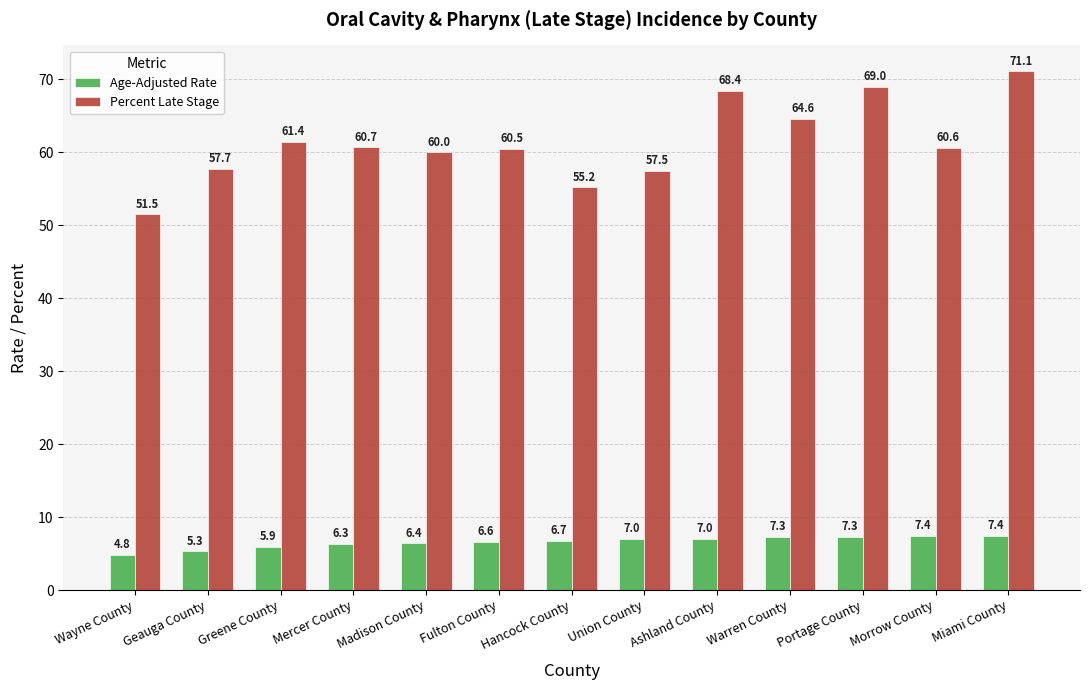

Reading left to right, extract all data points from this chart.

Age-Adjusted Rate: 4.8	5.3	5.9	6.3	6.4	6.6	6.7	7.0	7.0	7.3	7.3	7.4	7.4
Percent Late Stage: 51.5	57.7	61.4	60.7	60.0	60.5	55.2	57.5	68.4	64.6	69.0	60.6	71.1